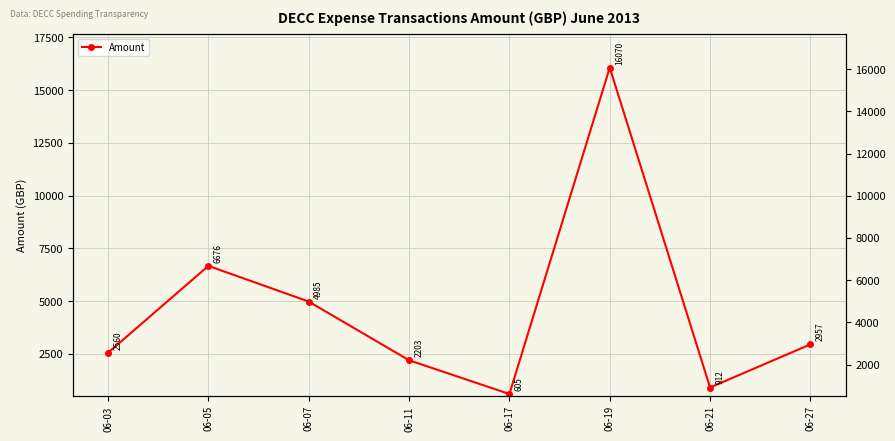

How many data points does each series have?

8